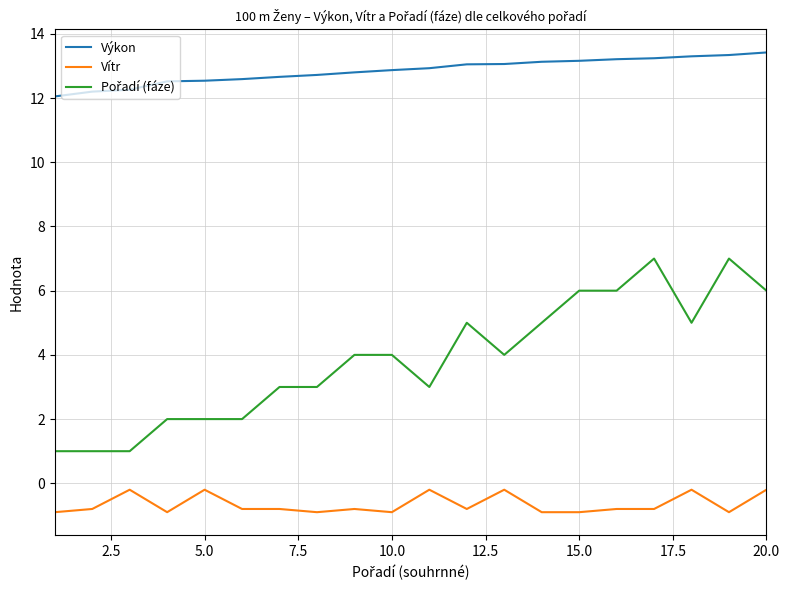

True or false: Vítr and Výkon intersect in this chart.

False